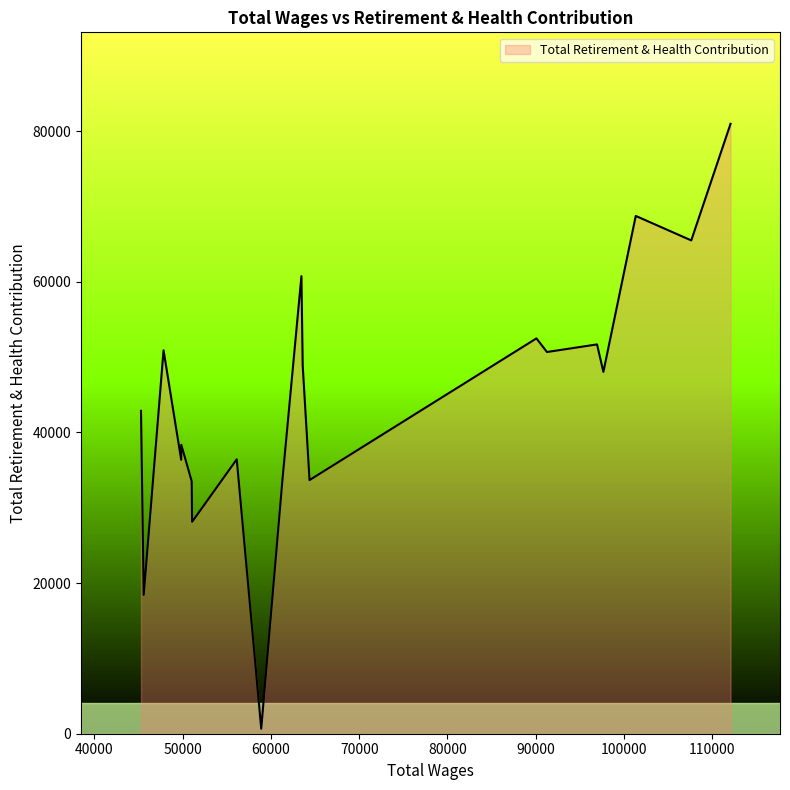

Does the chart have visible grid lines?

No